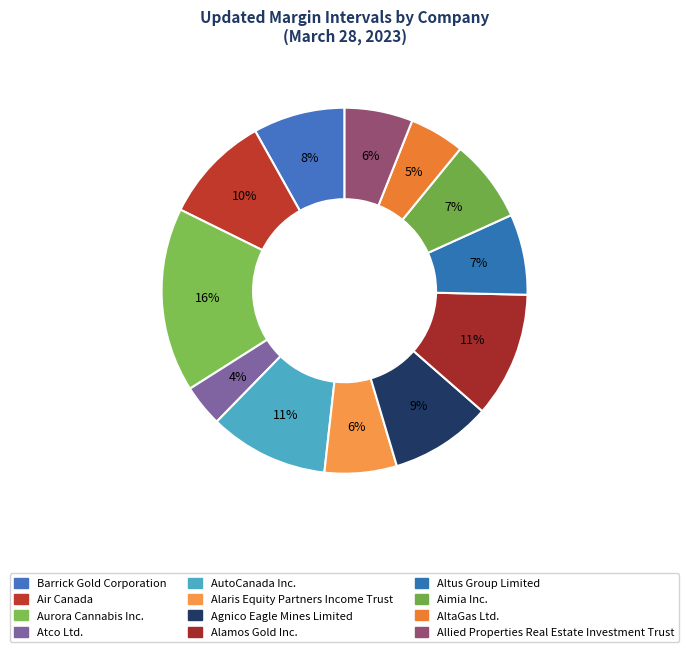

What percentage is the Aimia Inc. slice, to the nearest percent?

7%